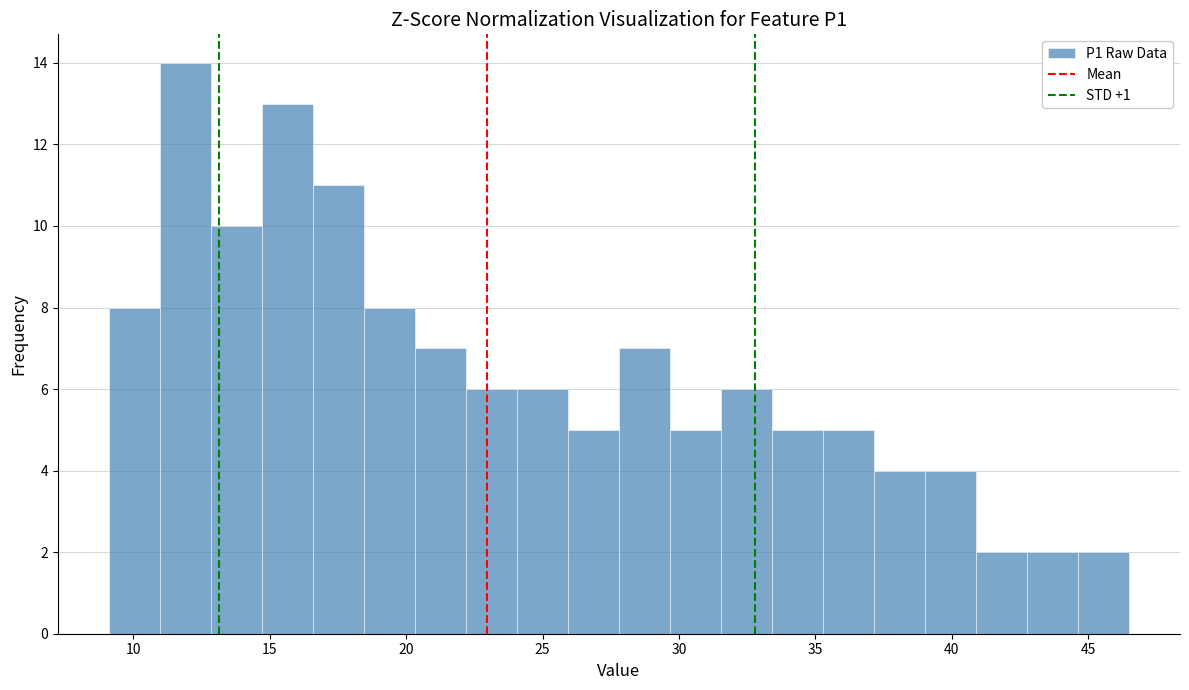

Read against the x-axis, roughly where is the centre of the tallest bar?

12.0